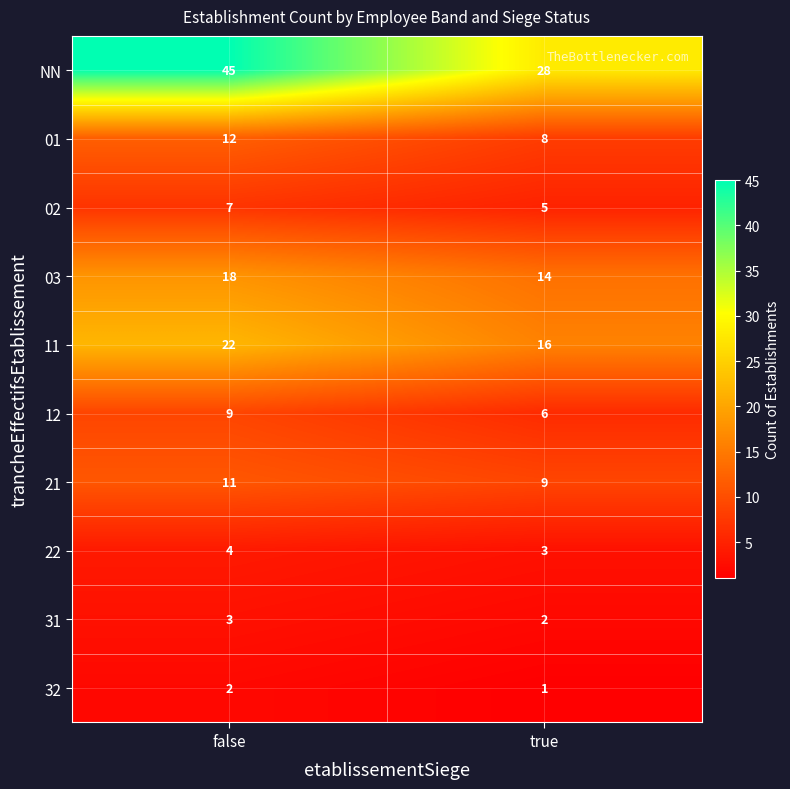

Reading left to right, transcribe all the data shown in this chart.

NN: 45	28
01: 12	8
02: 7	5
03: 18	14
11: 22	16
12: 9	6
21: 11	9
22: 4	3
31: 3	2
32: 2	1